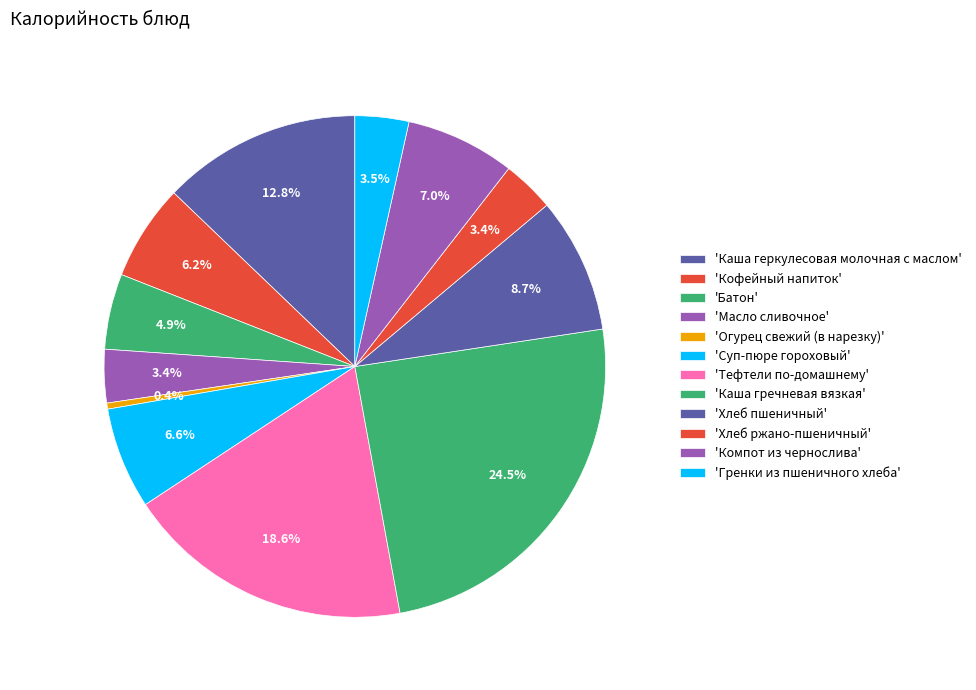

What is the smallest slice in the pie chart?

Огурец свежий (в нарезку)